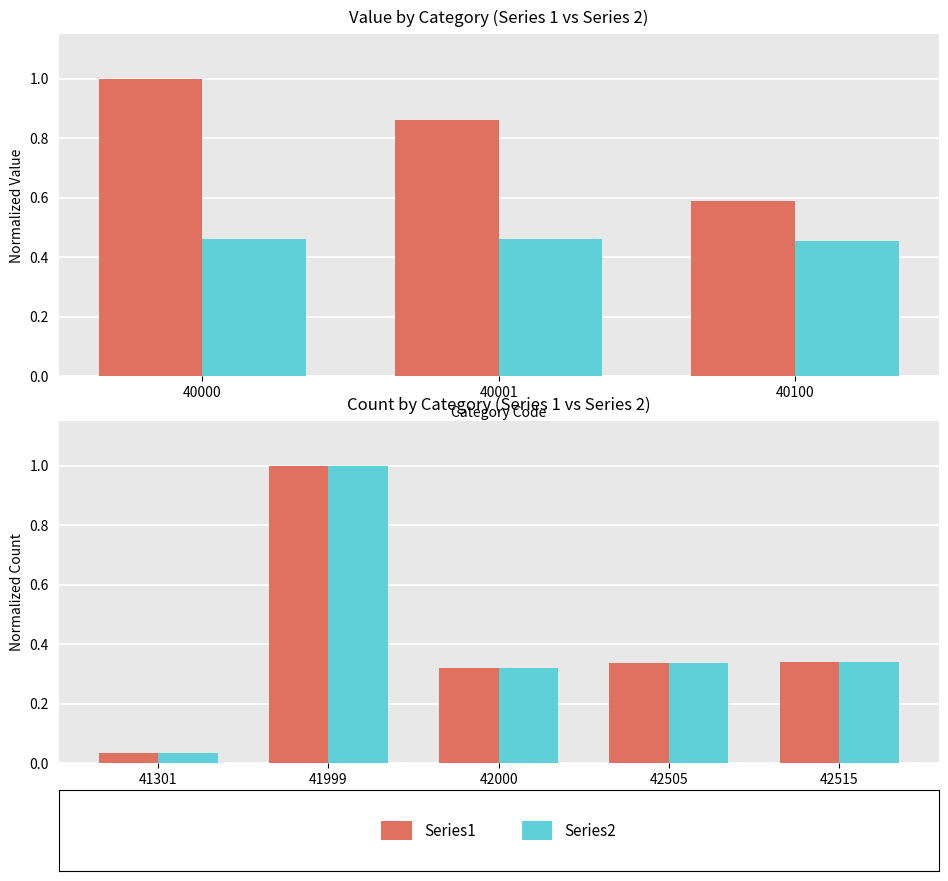

What are all the series names shown in the legend?

Series1, Series2